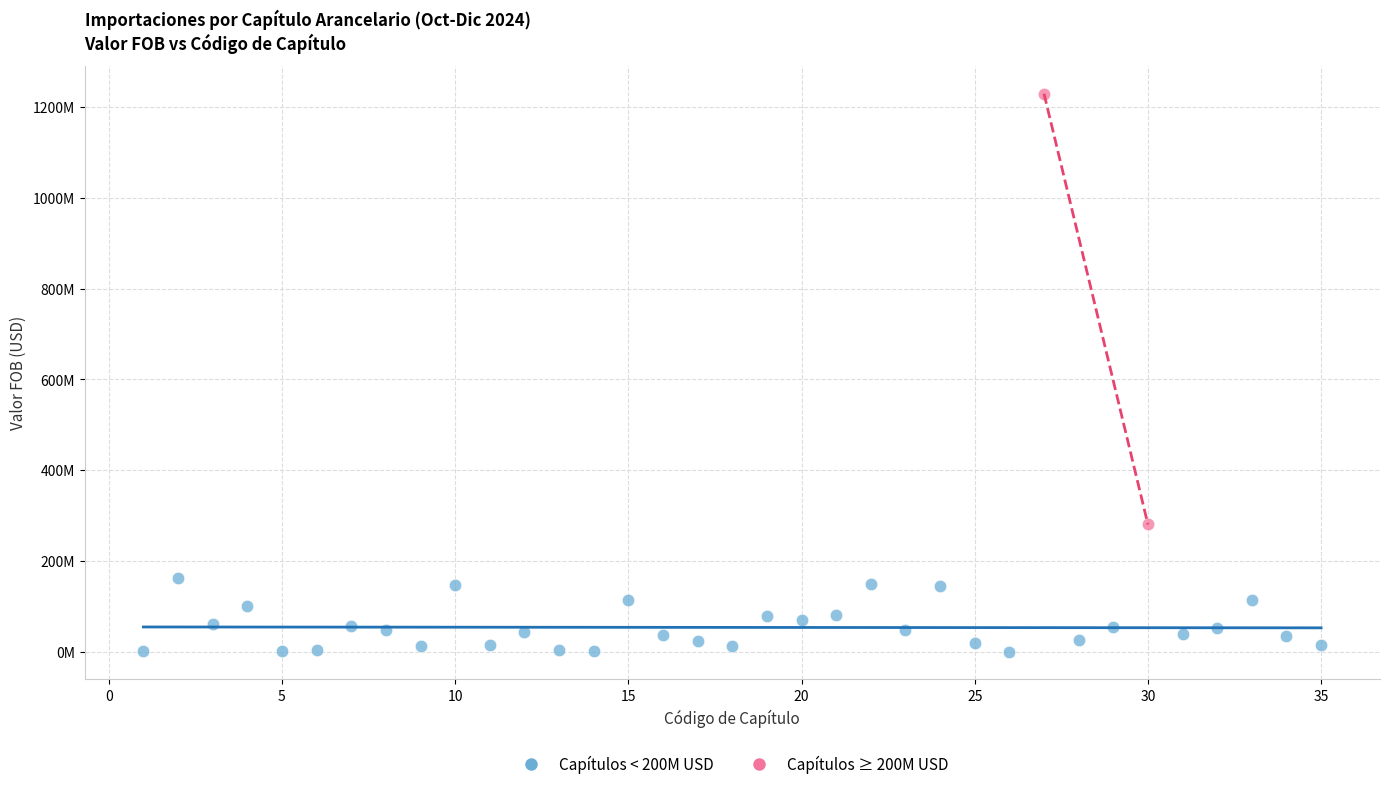

Which series has the widest spread of Y values?

Capítulos ≥ 200M USD